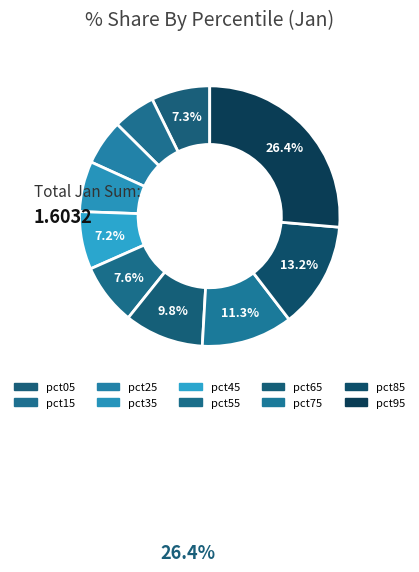

How many segments does this pie chart have?

10